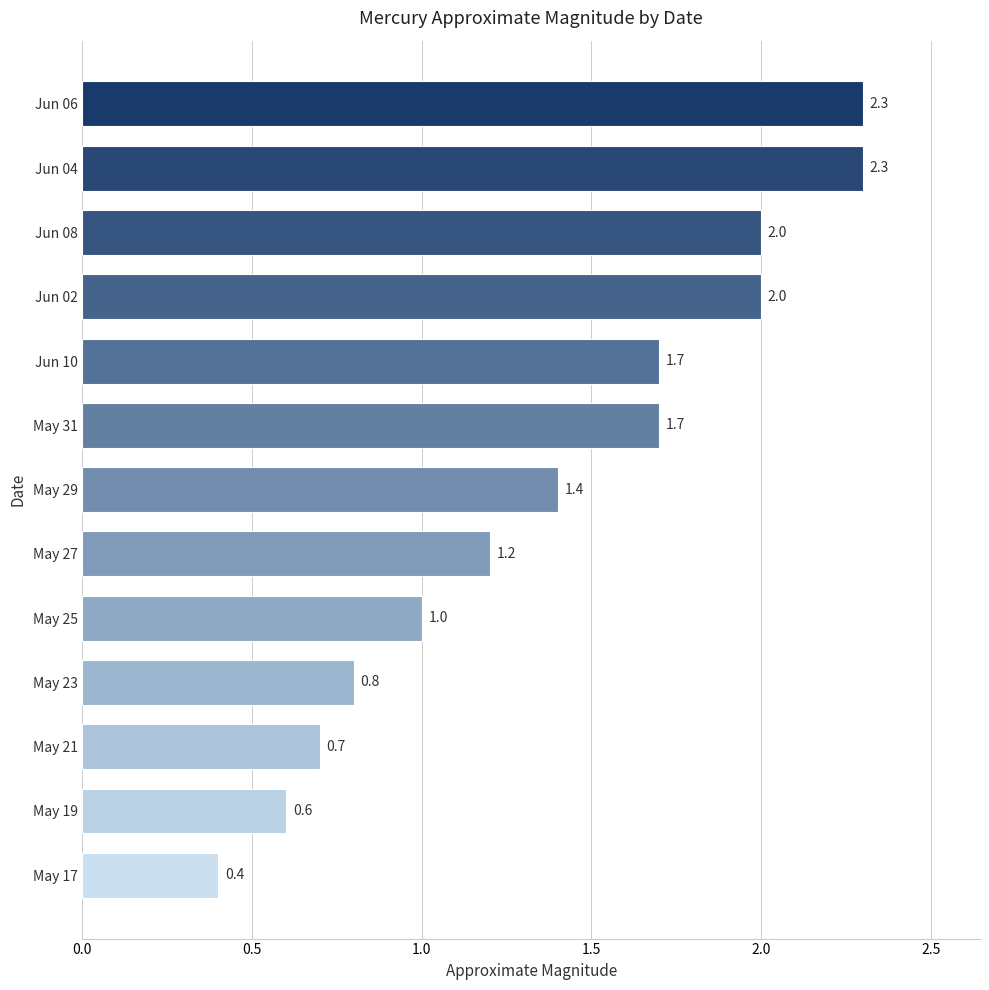

The chart shows a value of 0.2 at May 19. True or false?

False